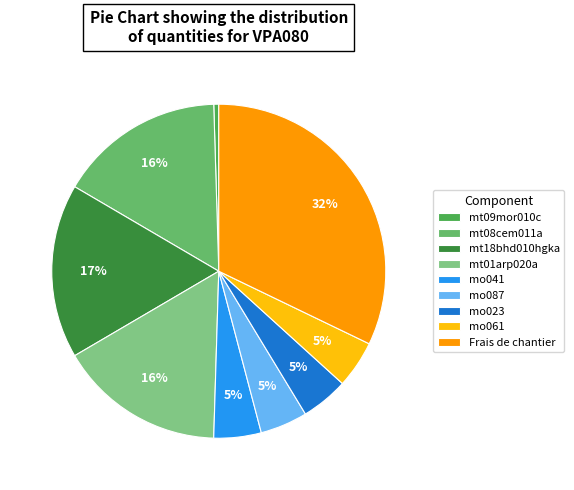

Does any single category account for the majority?

No